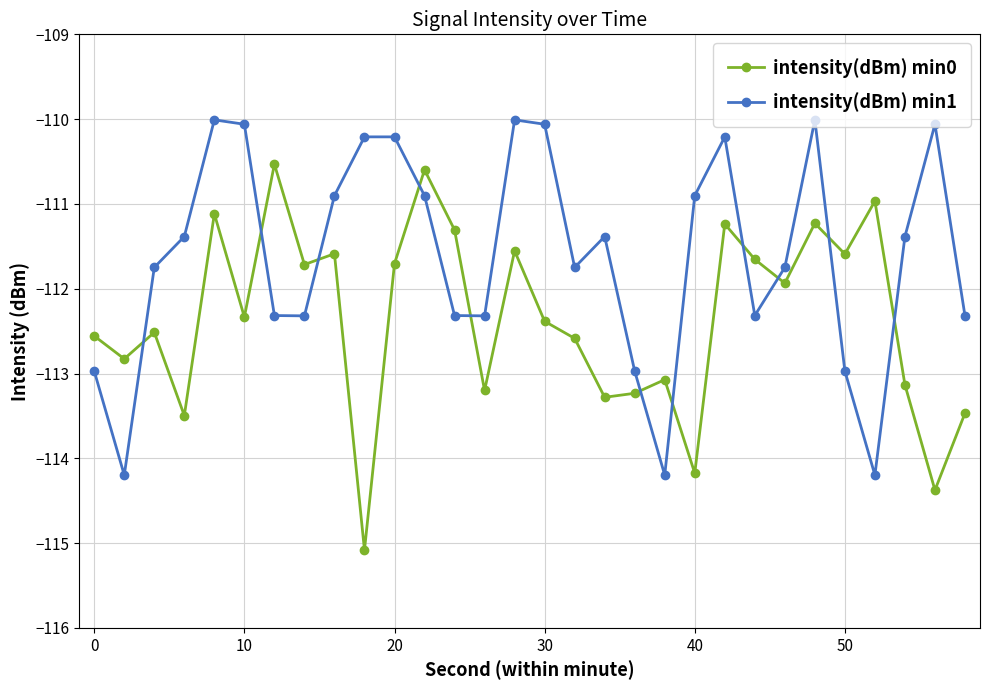

List the series in order of their overall mean, lowest first.

intensity(dBm) min0, intensity(dBm) min1